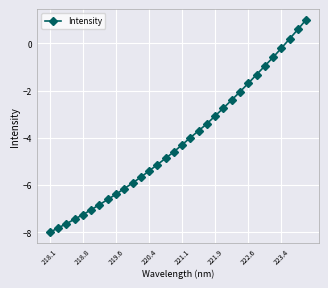

What is the minimum value shown in the chart?

-8.0